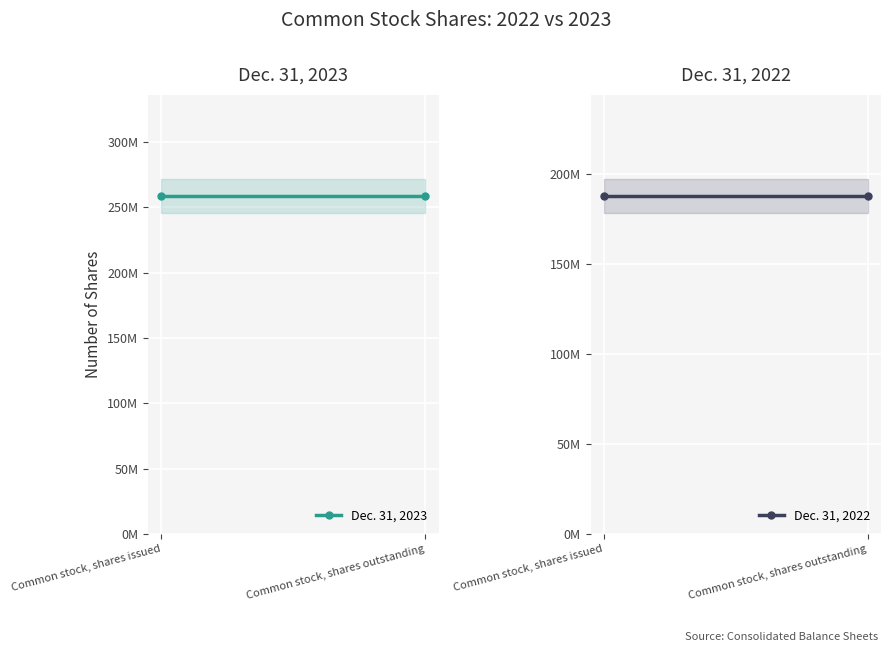

Which series has the largest total across all categories?

Dec. 31, 2023